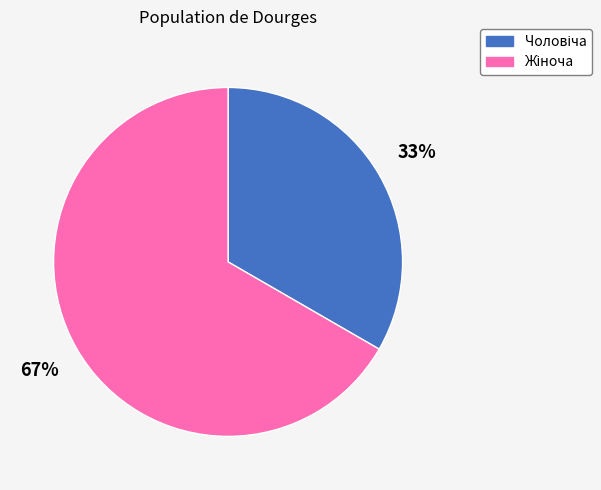

To the nearest percent, what is the average slice percentage?

50%